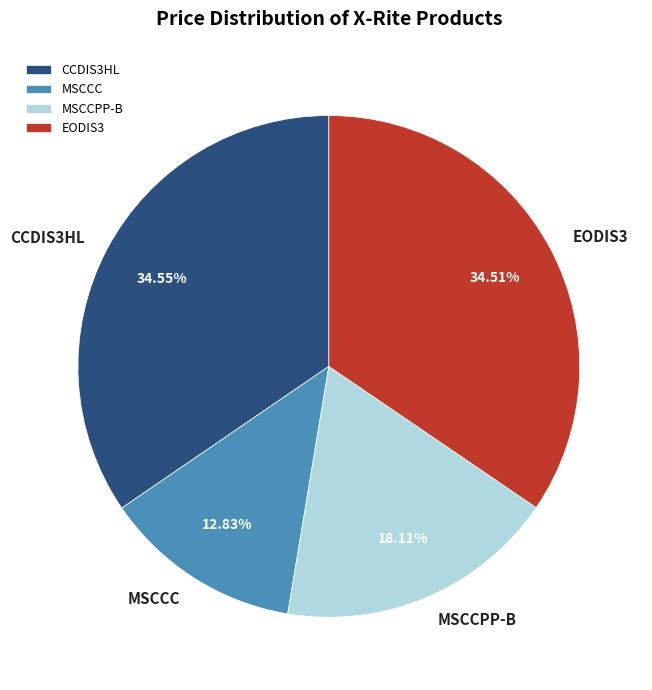

What is the ratio of the value at MSCCC to the value at EODIS3?

0.4